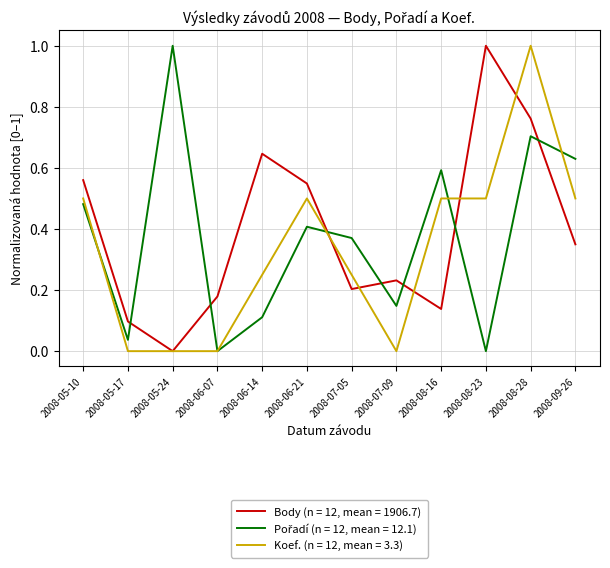

Which series has the largest total across all categories?

Body (n = 12, mean = 1906.7)